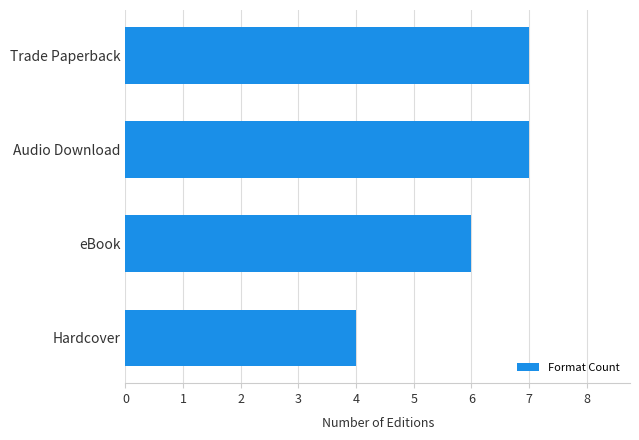

What is the smallest value displayed?

4